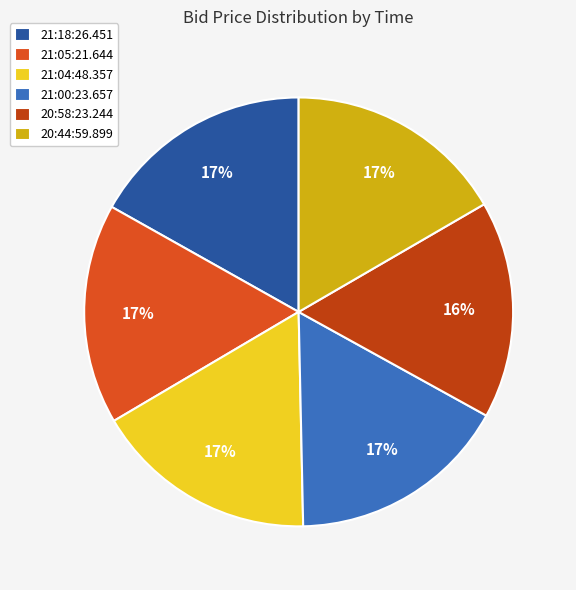

What percentage is the 21:05:21.644 slice, to the nearest percent?

17%